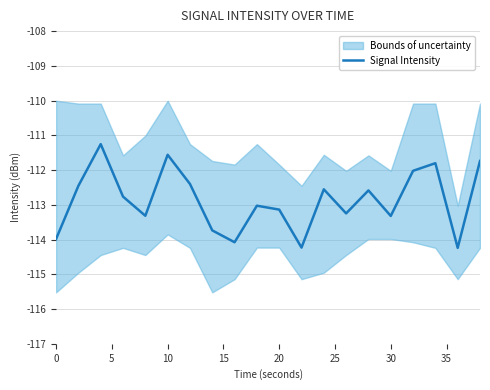

The Signal Intensity series shows -114.0 at 0. True or false?

True